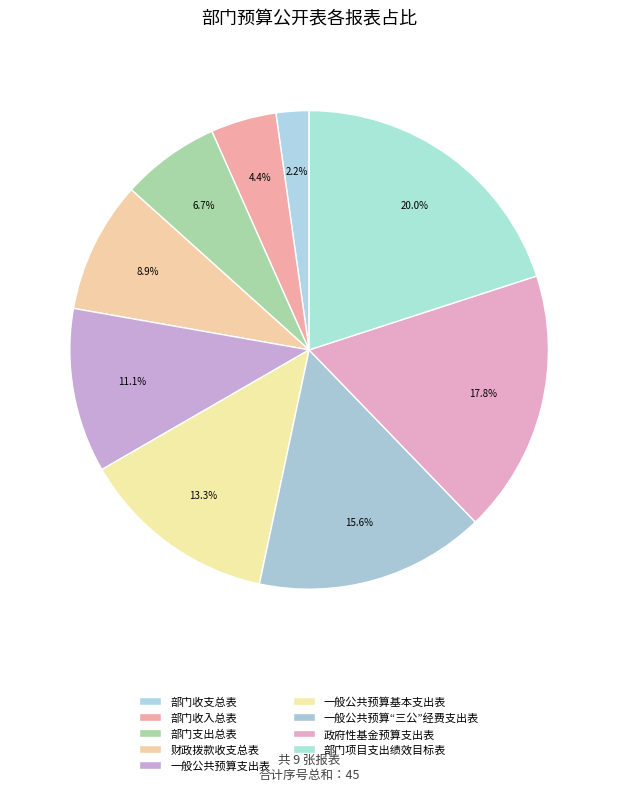

How many segments does this pie chart have?

9